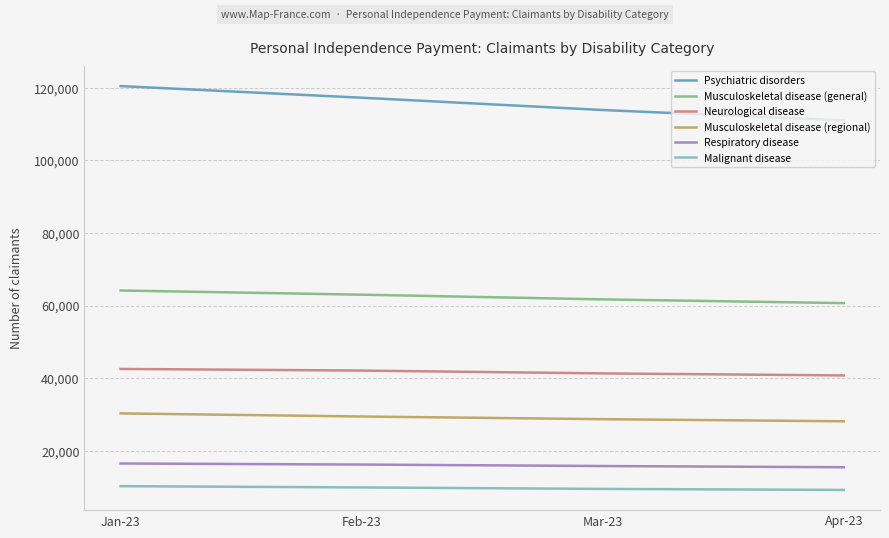

Is it true that Psychiatric disorders equals 170043 at Mar-23?

False